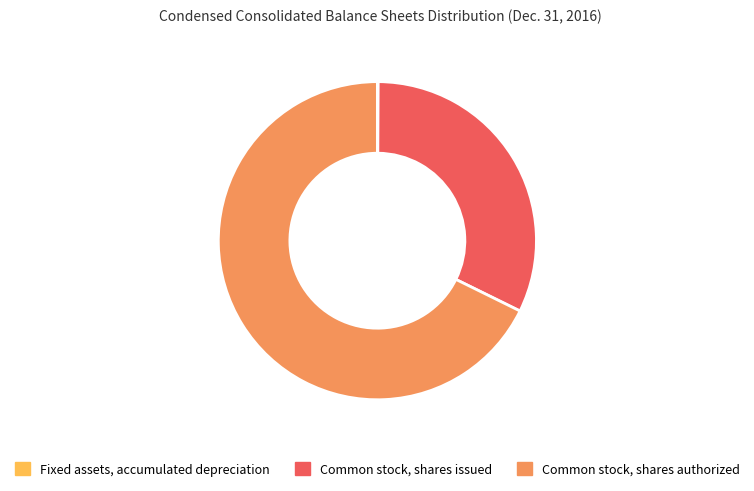

Approximately how many times larger is the value at Common stock, shares authorized compared to Common stock, shares issued?

2.1